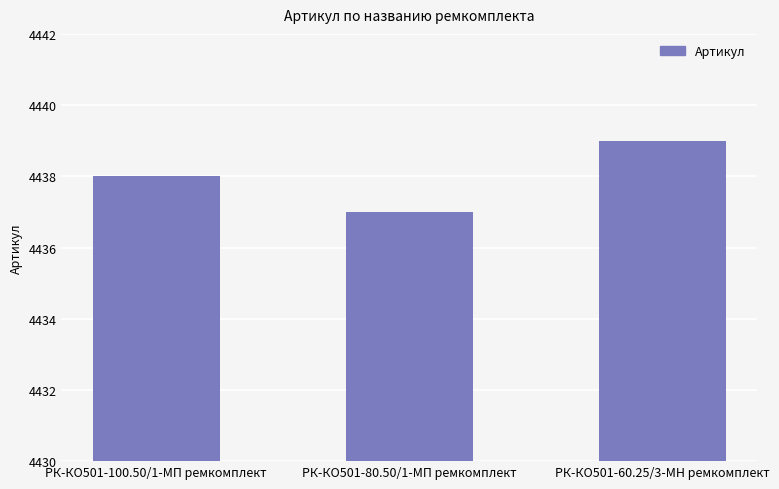

Approximately how many times larger is the value at РК-КО501-60.25/3-МН ремкомплект compared to РК-КО501-80.50/1-МП ремкомплект?

1.0